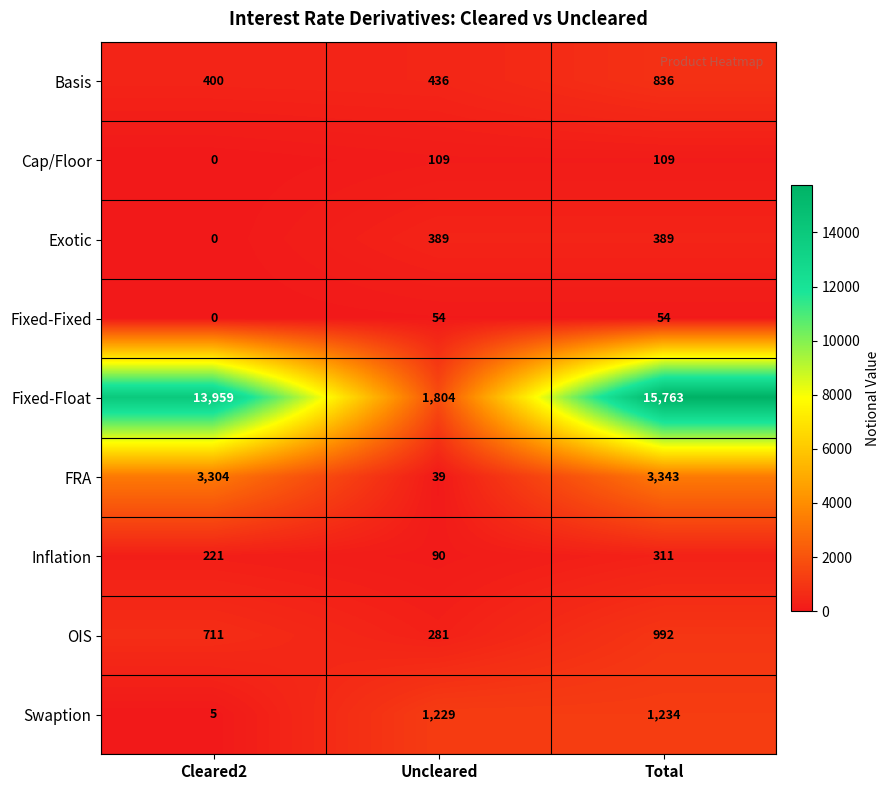

How many values in the Exotic series are below 389?

1